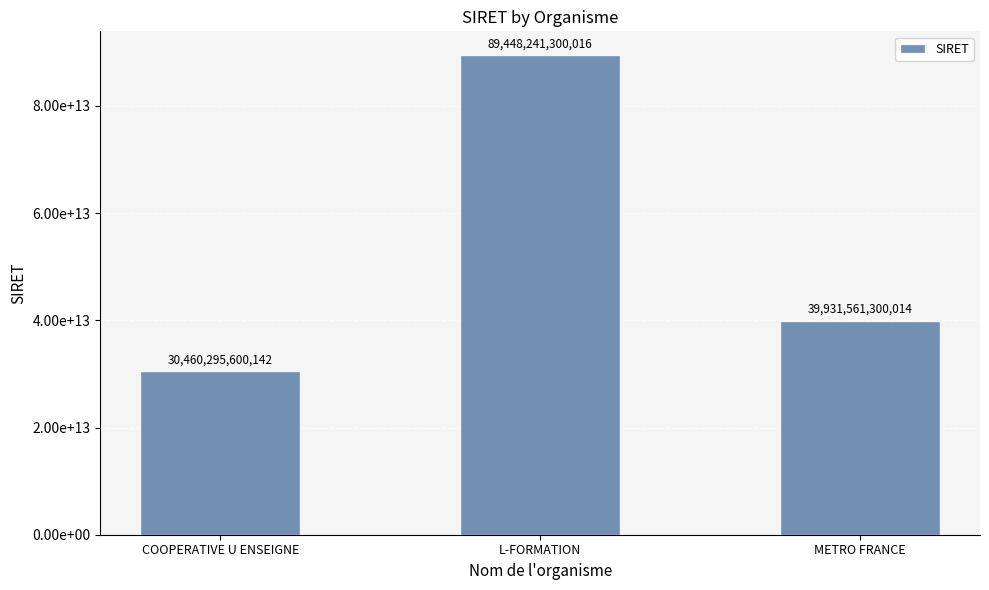

What is the sum of the values at L-FORMATION and COOPERATIVE U ENSEIGNE?

119908536900158